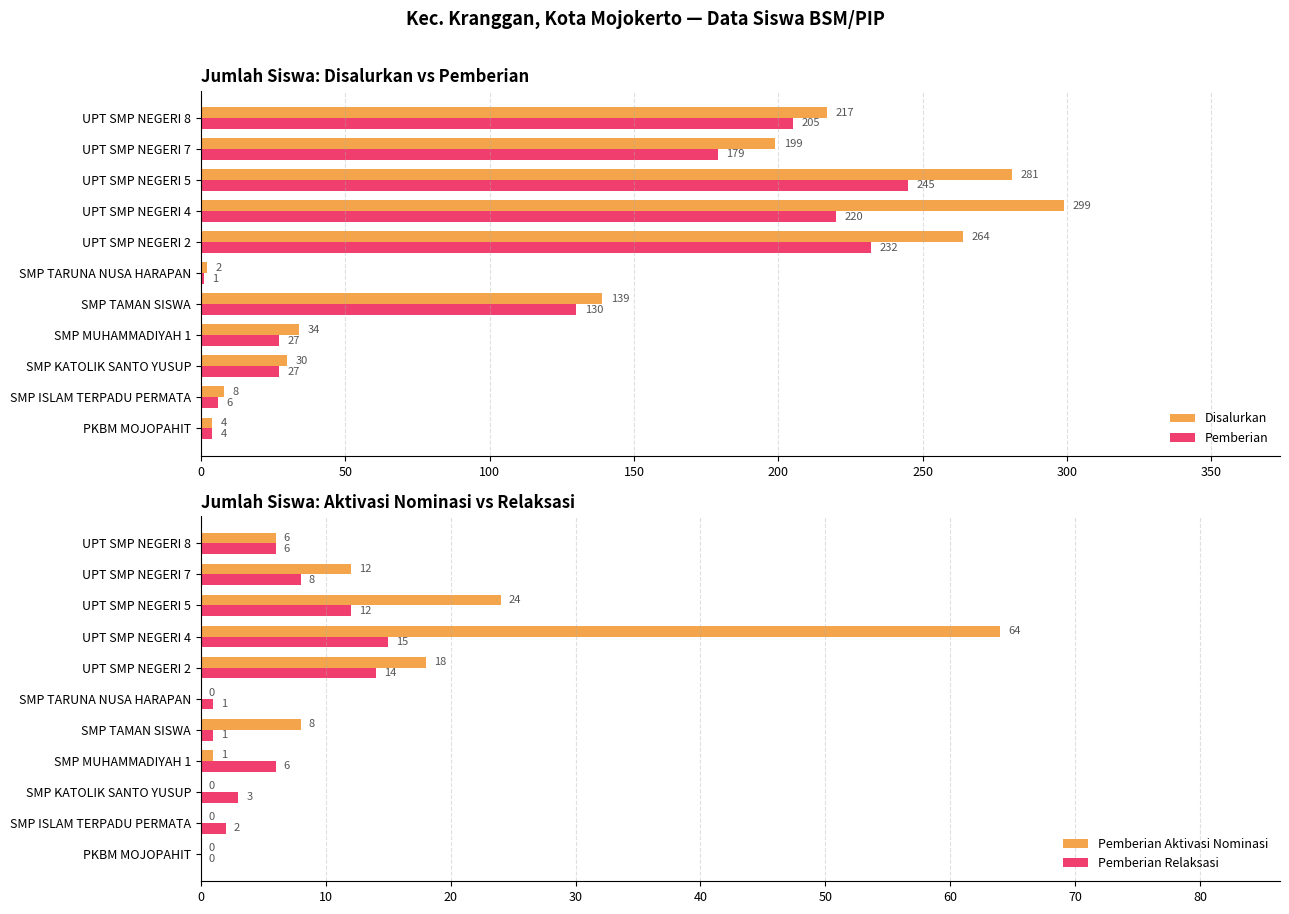

What is the highest value of the Pemberian series?

245